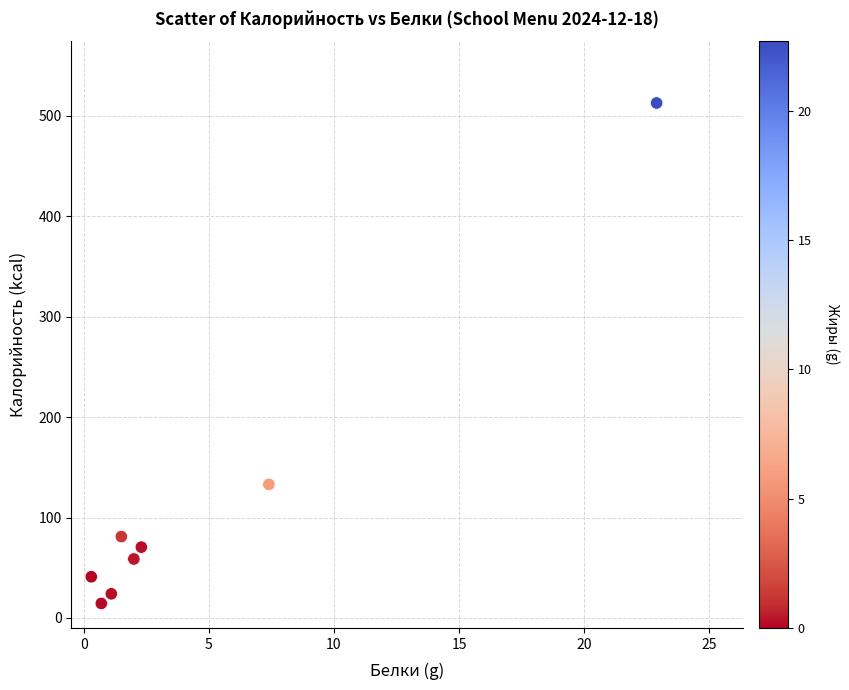

What Y value in the scatter plot is closest to 263?

133.0